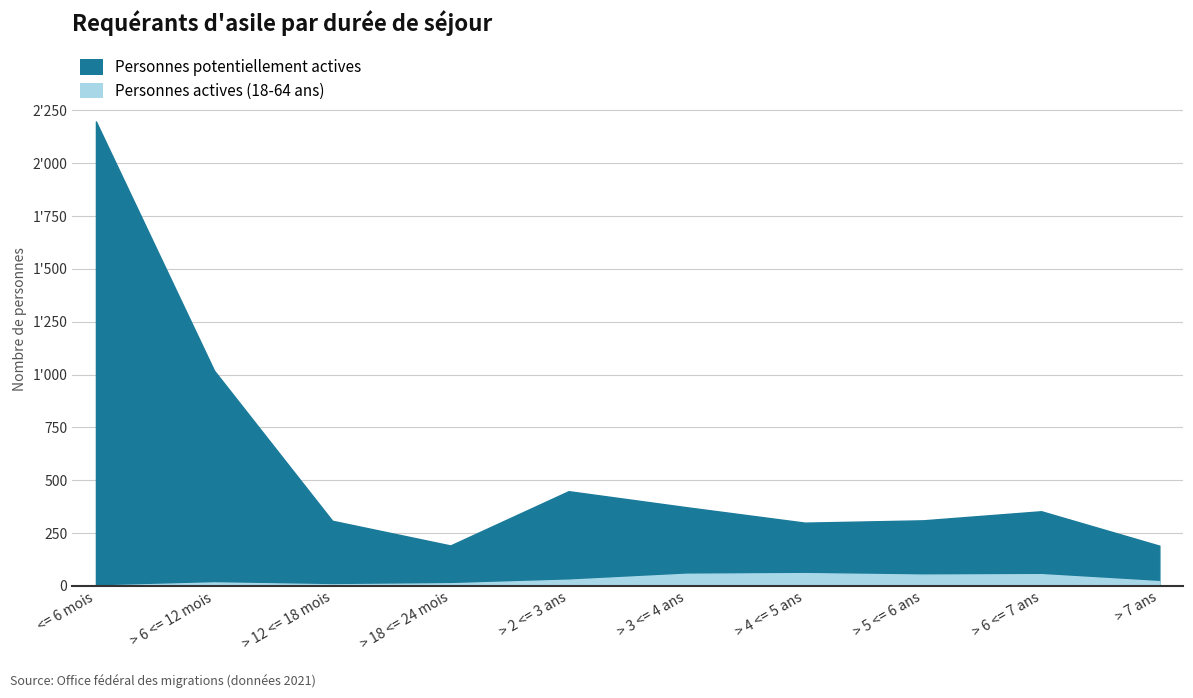

At which label does Personnes potentiellement actives first exceed 353?

<= 6 mois